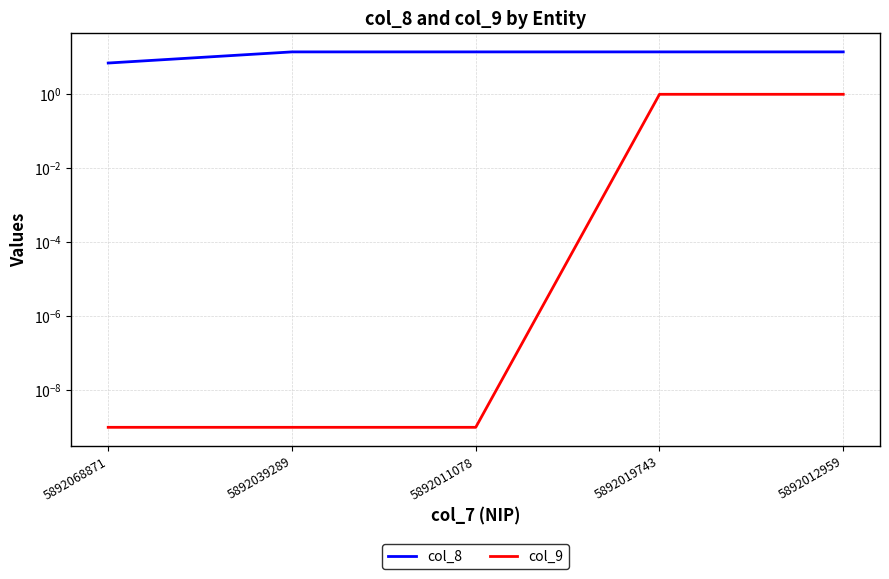

What is the maximum value for col_8?

14.0